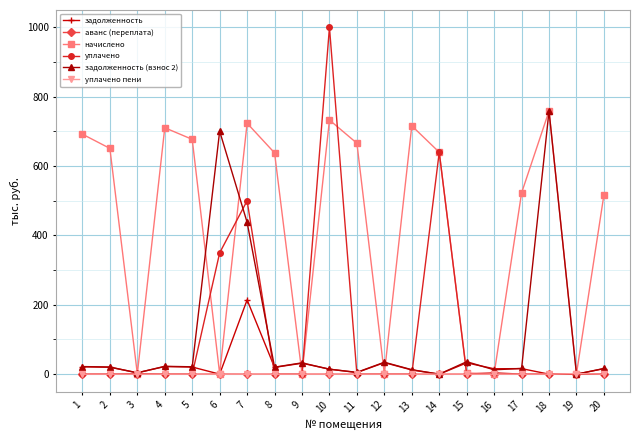

Where is the first local maximum for начислено?

4